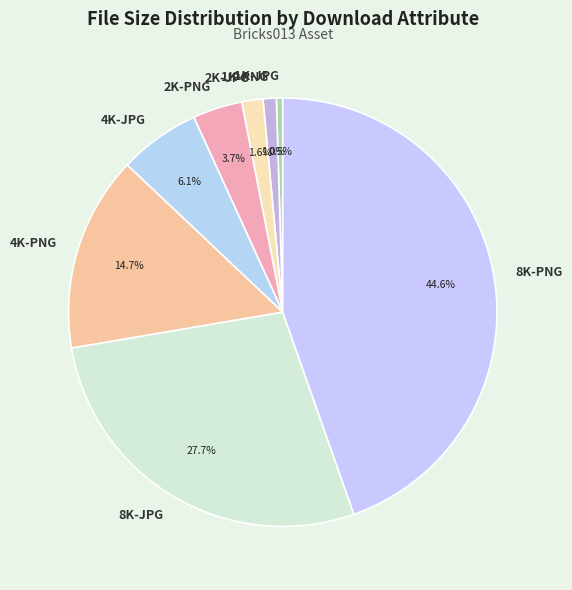

Rank the categories by value from lowest to highest.

1K-JPG, 1K-PNG, 2K-JPG, 2K-PNG, 4K-JPG, 4K-PNG, 8K-JPG, 8K-PNG